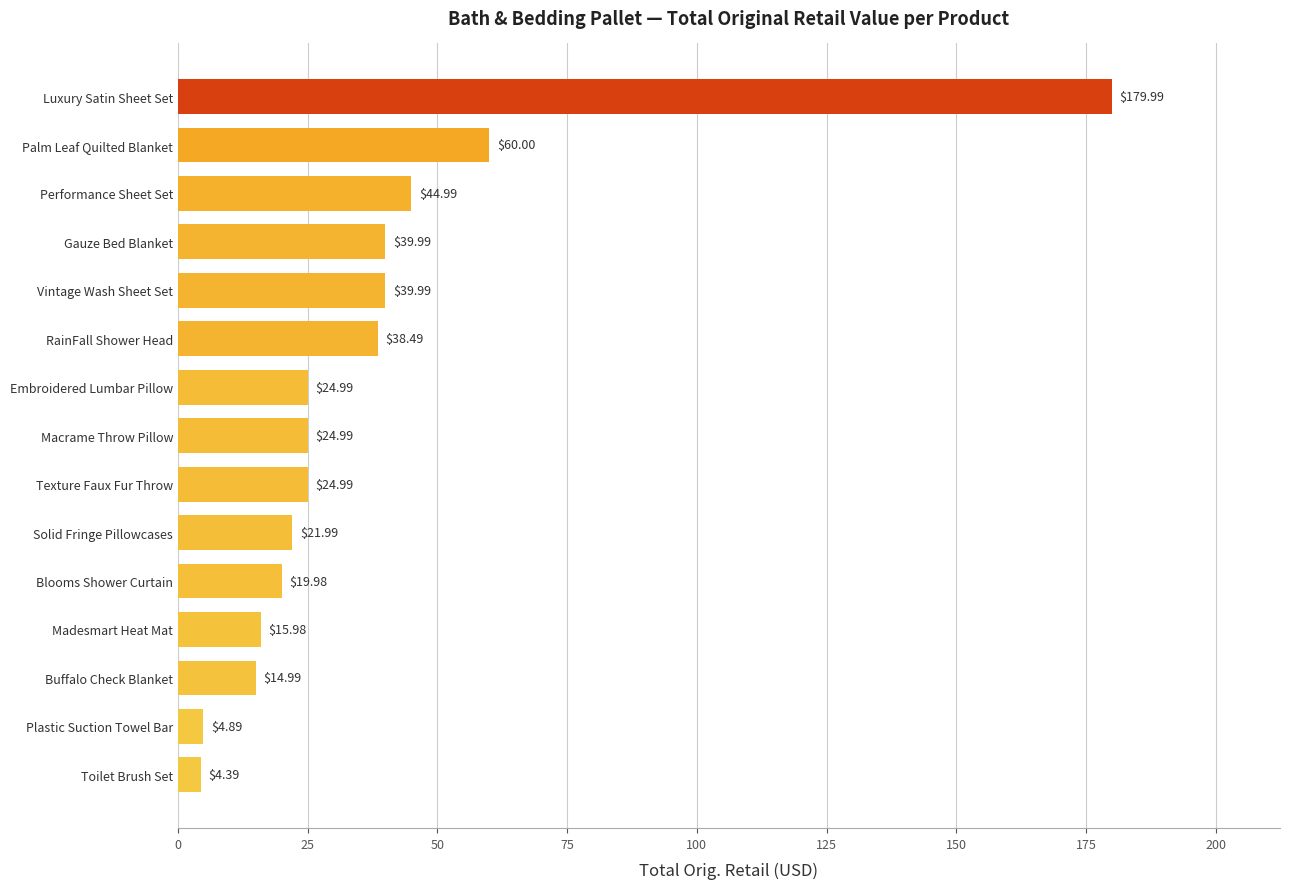

Which label corresponds to the largest value in the chart?

Luxury Satin Sheet Set